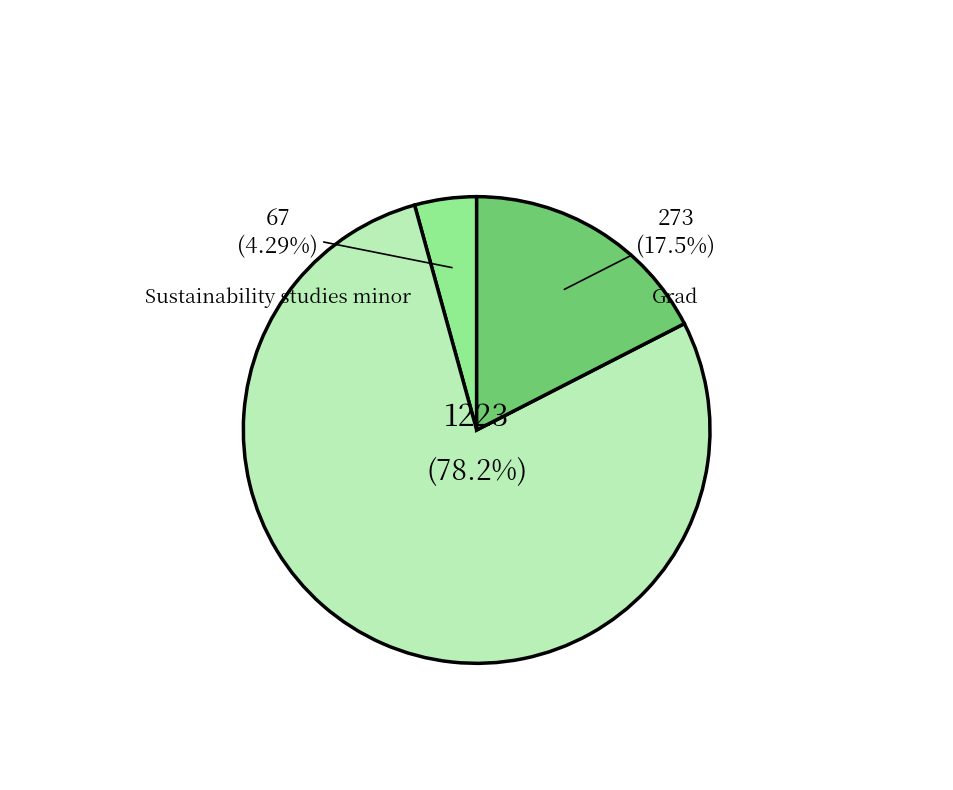

What is the largest slice in the pie chart?

Undergrad